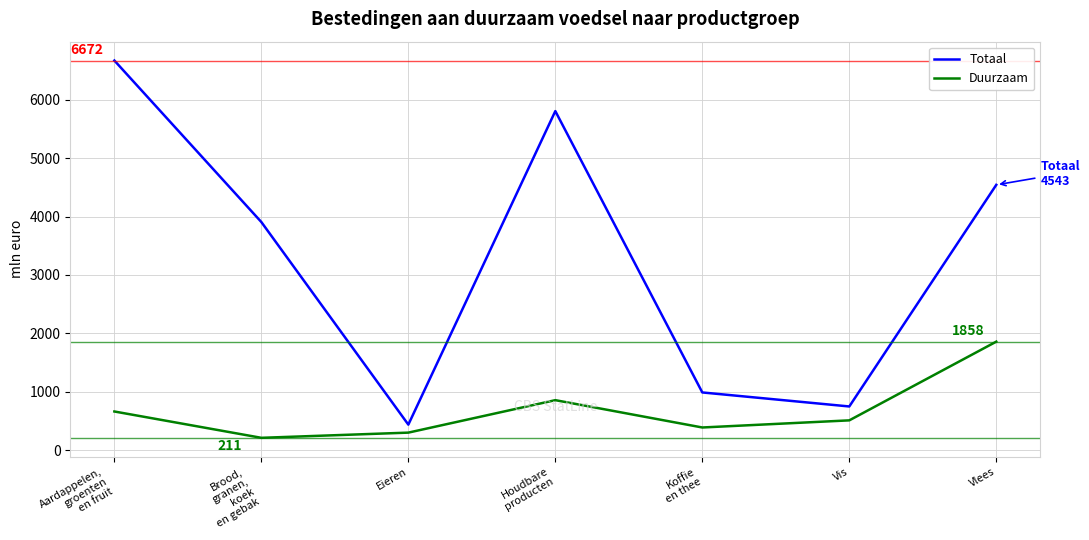

Is it true that Duurzaam equals 300 at Eieren?

True